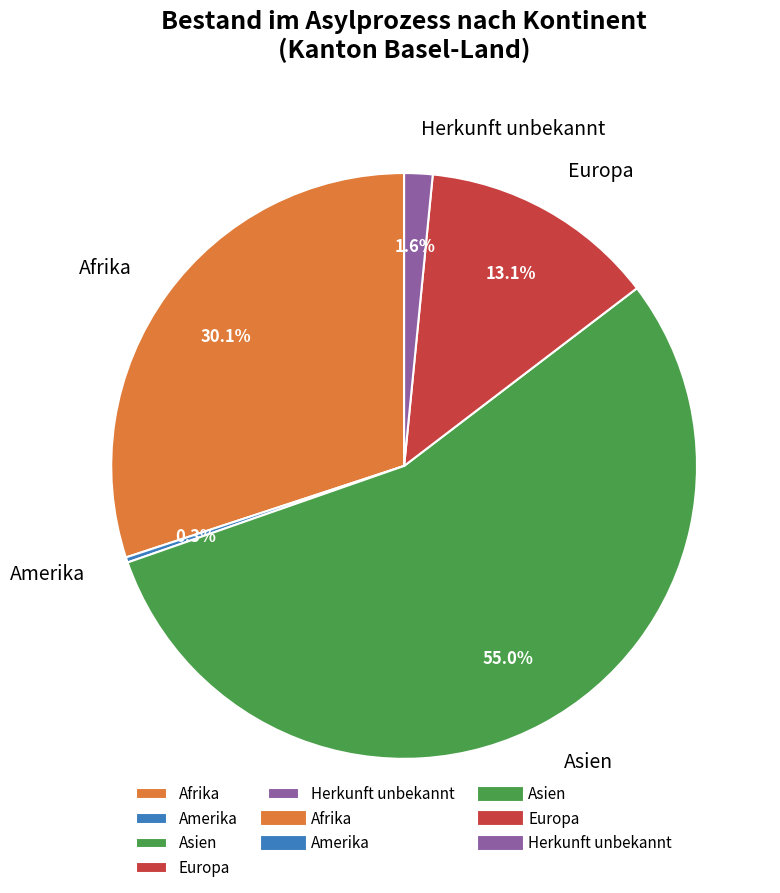

The Asien slice represents 43% of the pie. True or false?

False